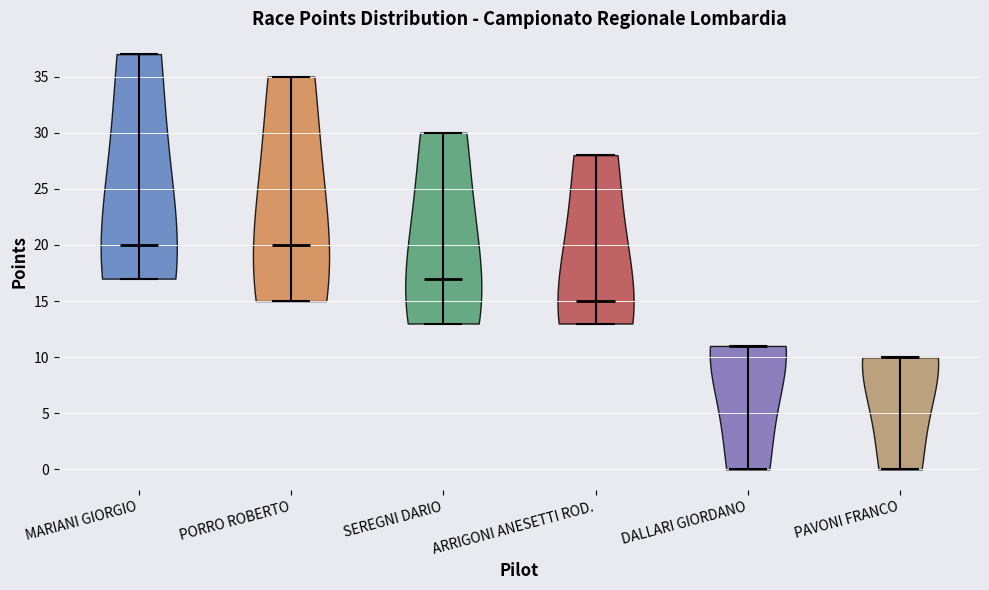

Which violin has the lowest median line?

PAVONI FRANCO